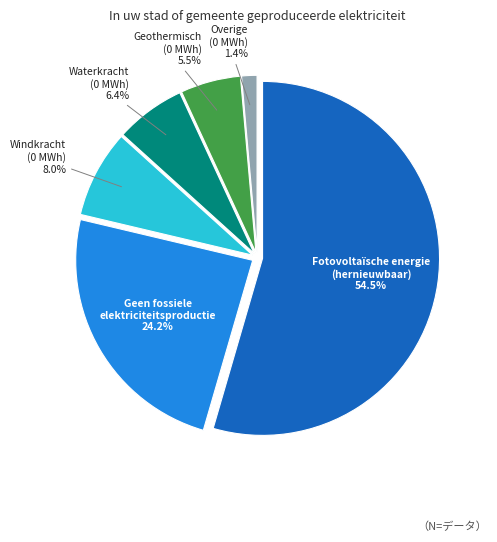

Does any single category account for the majority?

Yes